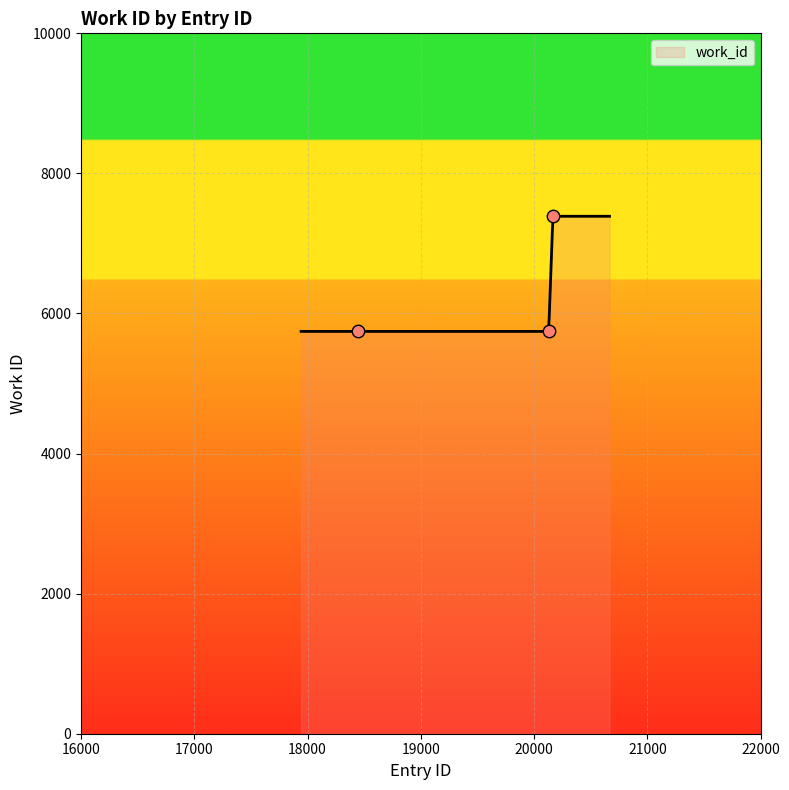

What is the ratio of the value at 20129 to the value at 18443?

1.0